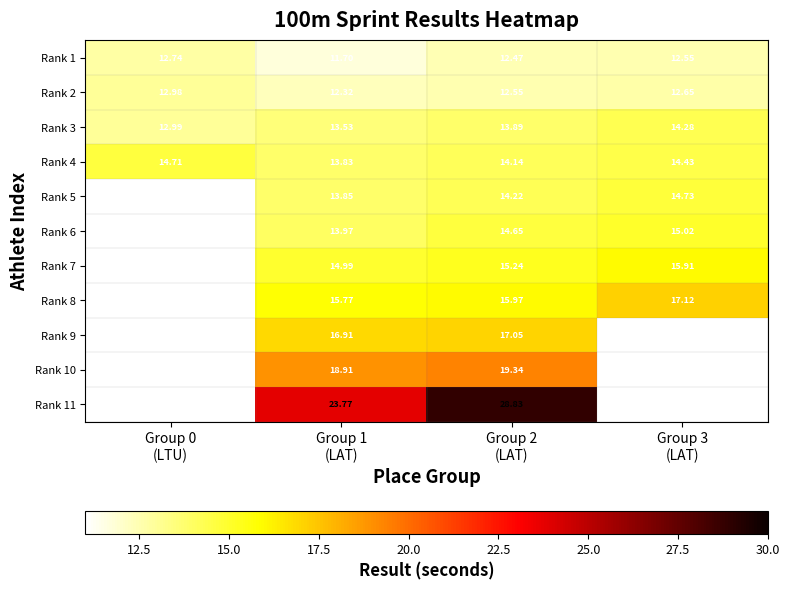

What is the total value across all series at Group 2
(LAT)?

178.3